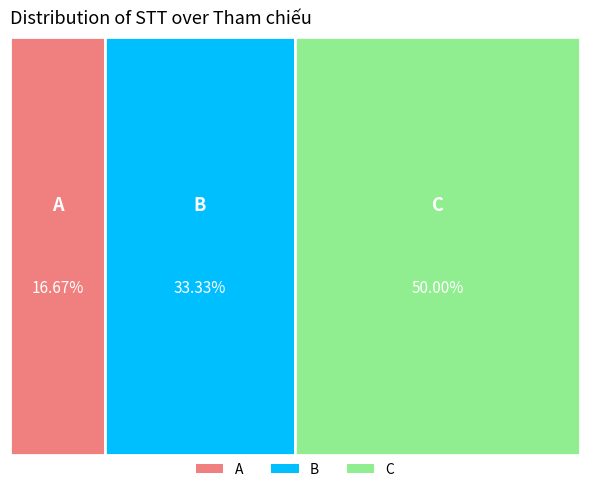

Which has a higher value, A or C?

C